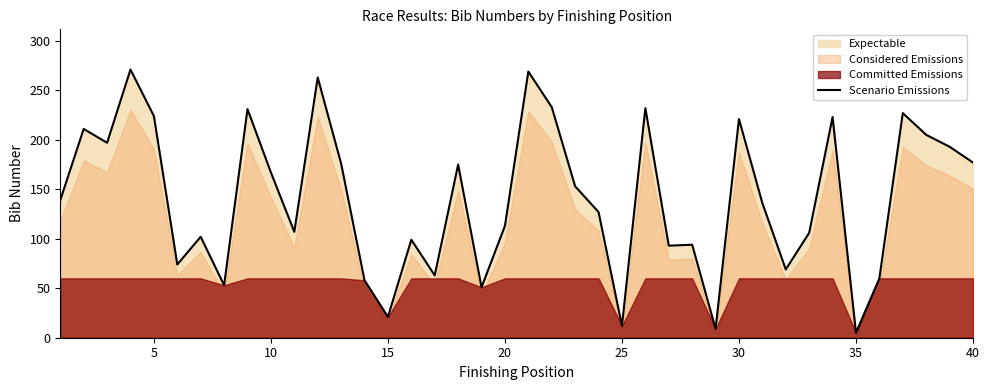

What is the sum of the values at 10 and 25?

181